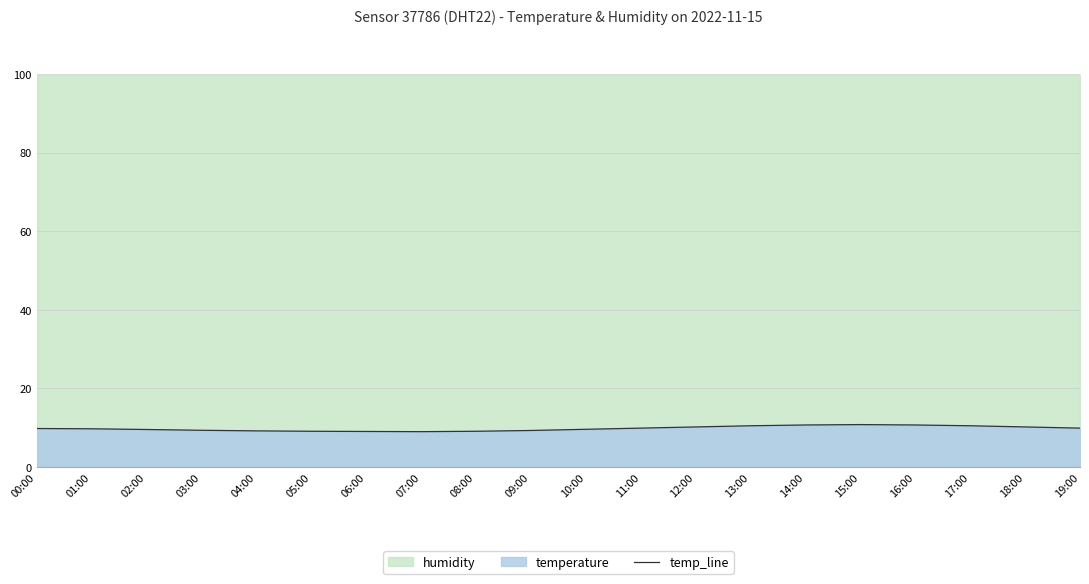

Is it true that the value at 12:00 is 4.6?

False